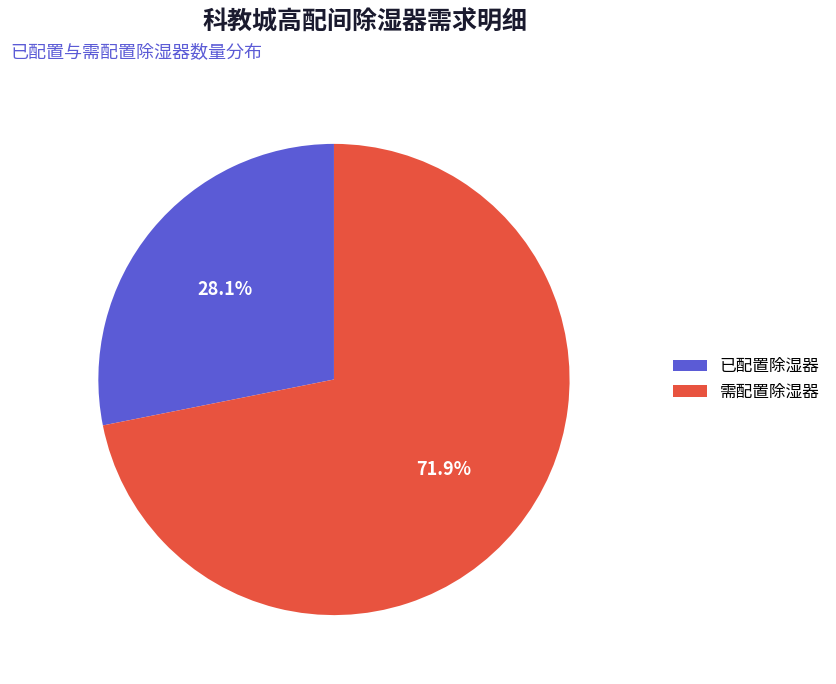

Count the number of slices in the pie.

2